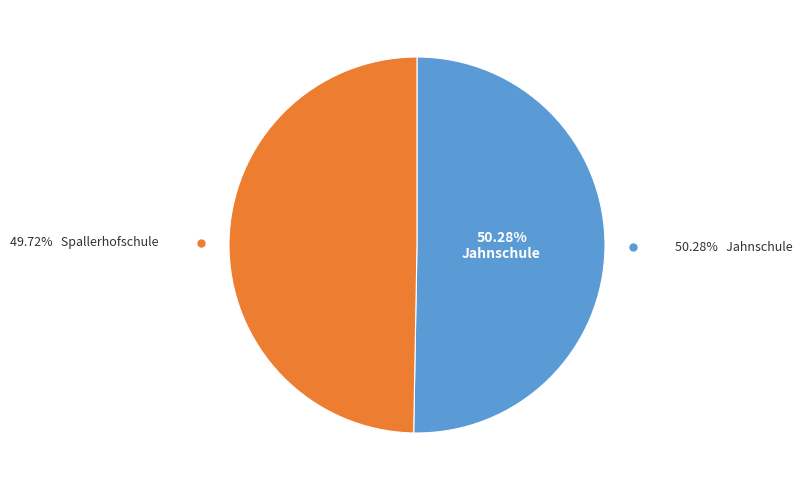

To the nearest percent, what is the difference between the largest and smallest slice percentages?

1%